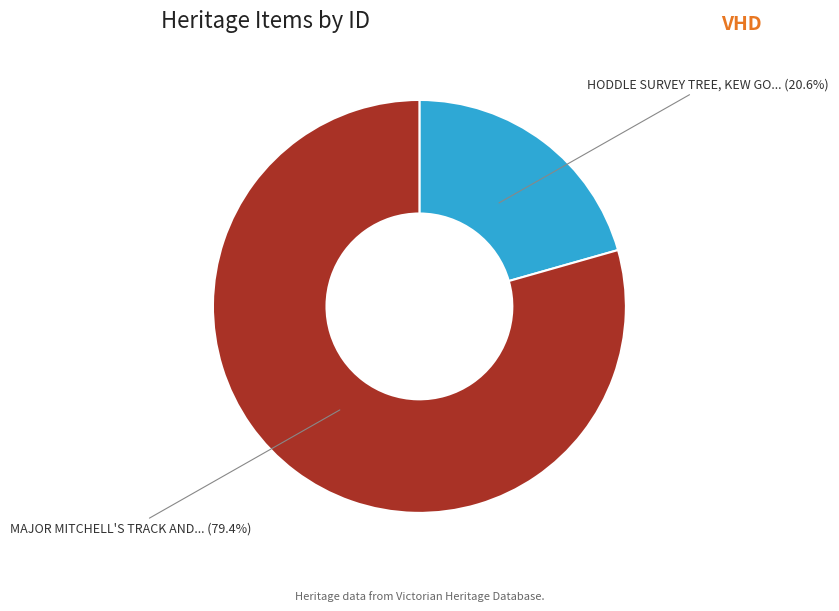

Is the sum of HODDLE SURVEY TREE, KEW GO... (20.6%) and MAJOR MITCHELL'S TRACK AND... (79.4%) greater than half?

Yes